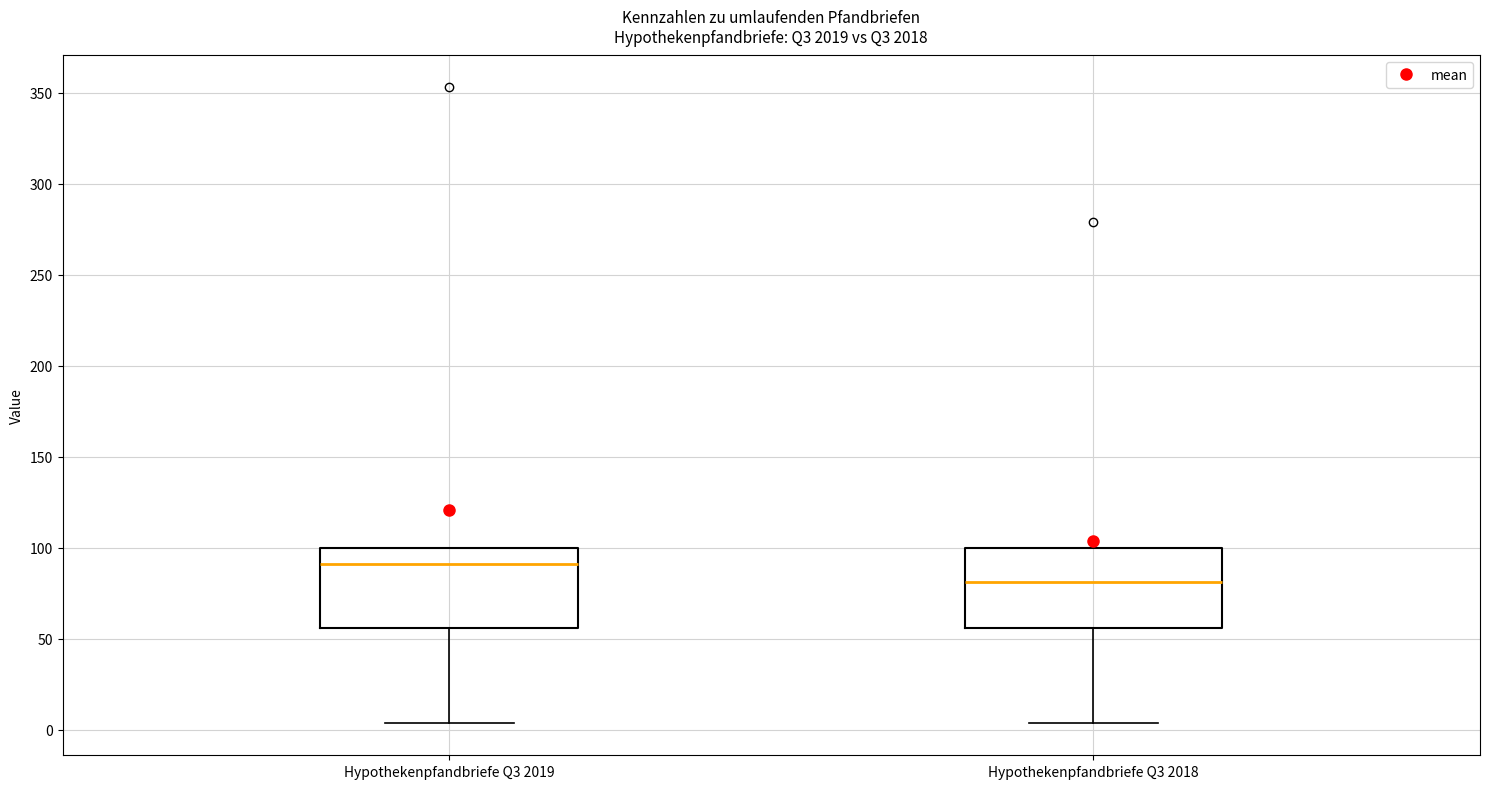

Reading left to right, transcribe this box plot: for each box, give where its median line is, the range the box spans, and where its two whiskers end, as read against the y-axis. The values are not printed on the chart, so give them approximately, as read against the axis.

Hypothekenpfandbriefe Q3 2019: median 90, box 55 to 100, whiskers 5 to 100
Hypothekenpfandbriefe Q3 2018: median 80, box 55 to 100, whiskers 5 to 100